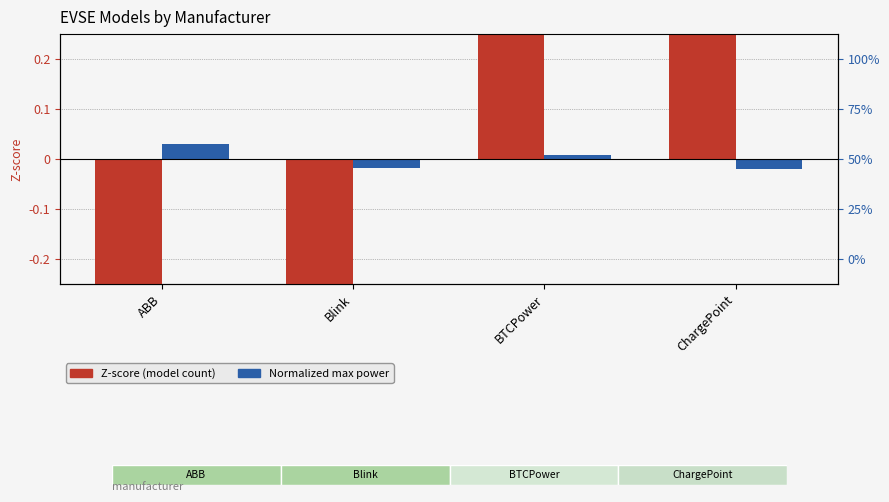

At which label is Z-score (model count) closest to 0?

ABB